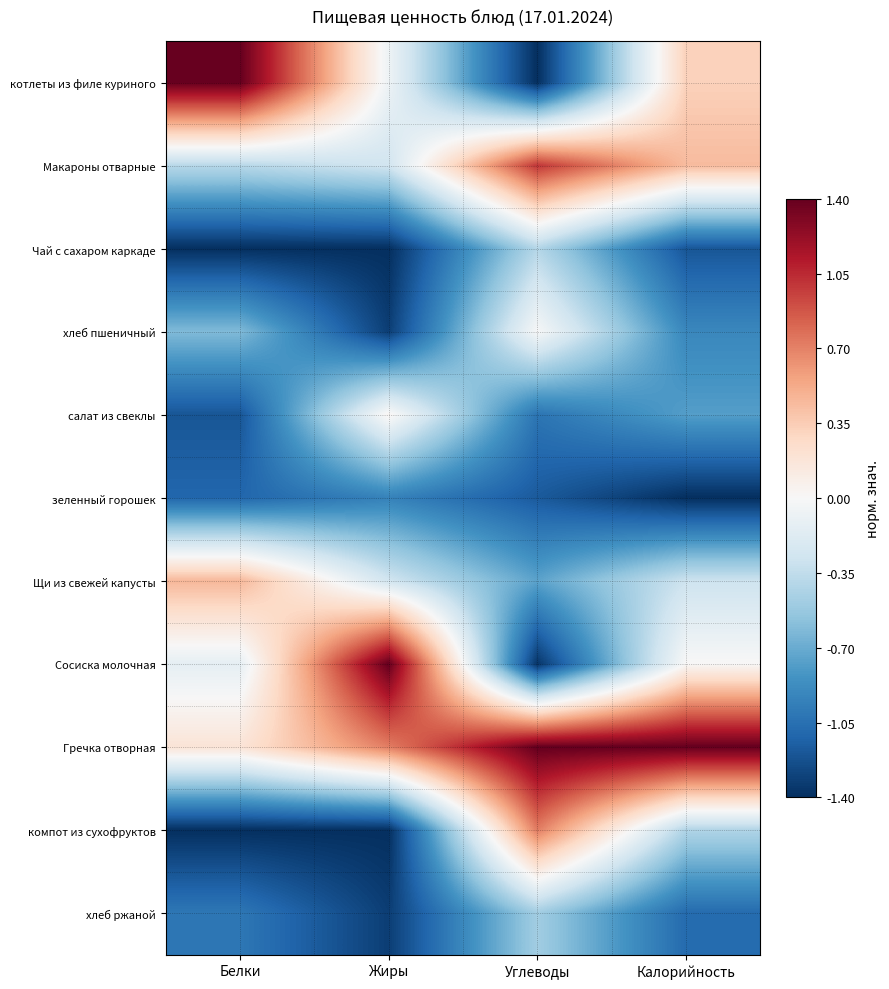

Reading left to right, list all the values displayed in this chart.

котлеты из филе куриного: Белки=1.4	Жиры=-0.1	Углеводы=-1.4	Калорийность=0.3
Макароны отварные: Белки=-0.4	Жиры=-0.3	Углеводы=1.0	Калорийность=0.4
Чай с сахаром каркаде: Белки=-1.4	Жиры=-1.4	Углеводы=-0.4	Калорийность=-1.2
хлеб пшеничный: Белки=-0.6	Жиры=-1.3	Углеводы=-0.0	Калорийность=-0.9
салат из свеклы: Белки=-1.2	Жиры=0.0	Углеводы=-1.0	Калорийность=-0.8
зеленный горошек: Белки=-1.1	Жиры=-0.9	Углеводы=-1.2	Калорийность=-1.4
Щи из свежей капусты: Белки=0.5	Жиры=-0.3	Углеводы=-0.7	Калорийность=-0.3
Сосиска молочная: Белки=-0.1	Жиры=1.4	Углеводы=-1.4	Калорийность=0.0
Гречка отворная: Белки=0.2	Жиры=0.7	Углеводы=1.4	Калорийность=1.4
компот из сухофруктов: Белки=-1.4	Жиры=-1.4	Углеводы=0.7	Калорийность=-0.4
хлеб ржаной: Белки=-1.0	Жиры=-1.3	Углеводы=-0.5	Калорийность=-1.1